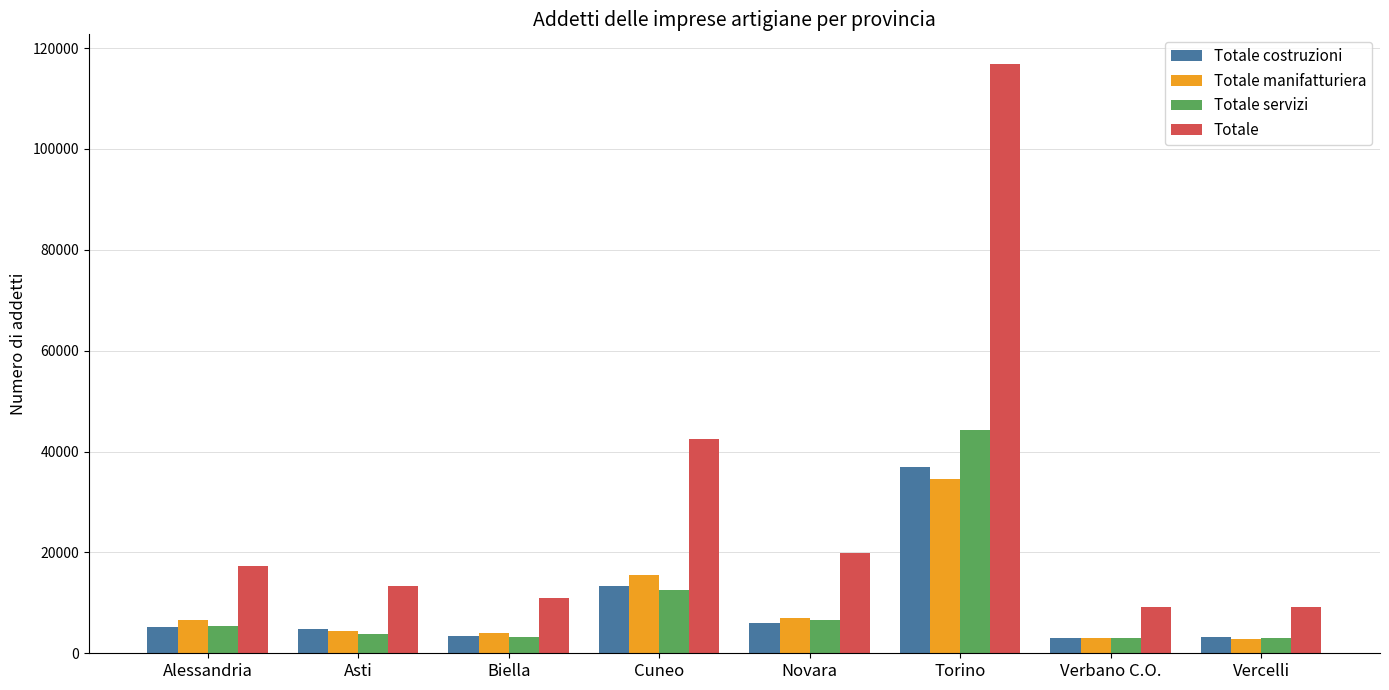

What is the sum of all Totale costruzioni values?

76130